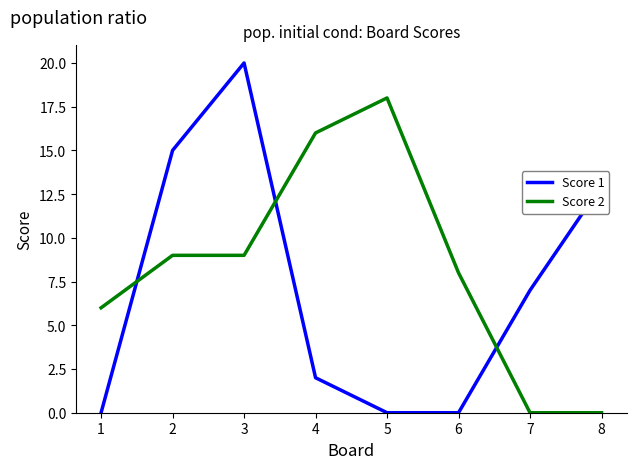

Which series changed the most between 4 and 8?

Score 2